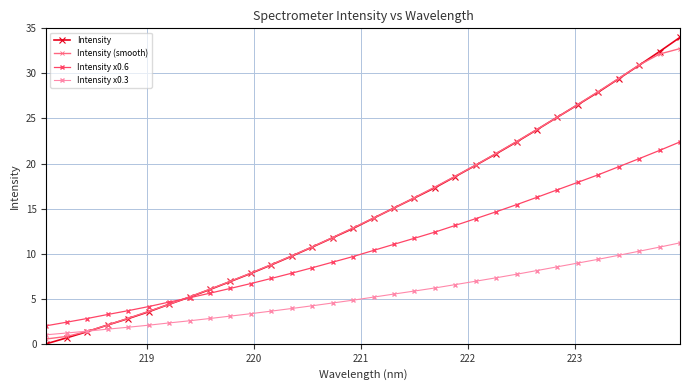

What is the value of the Intensity x0.6 point at the 23rd from the left?

14.7